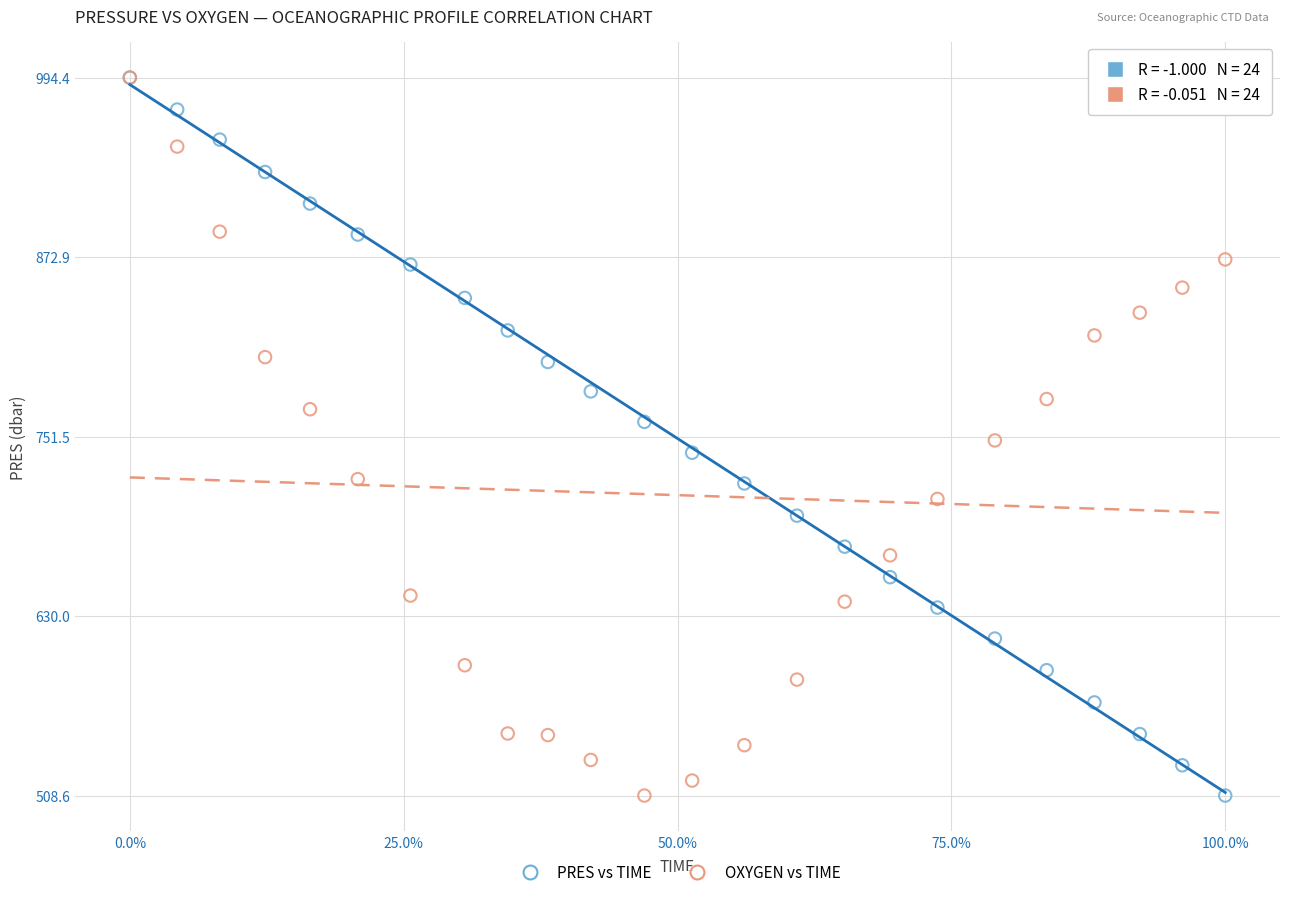

What are all the series names shown in the legend?

PRES vs TIME, OXYGEN vs TIME